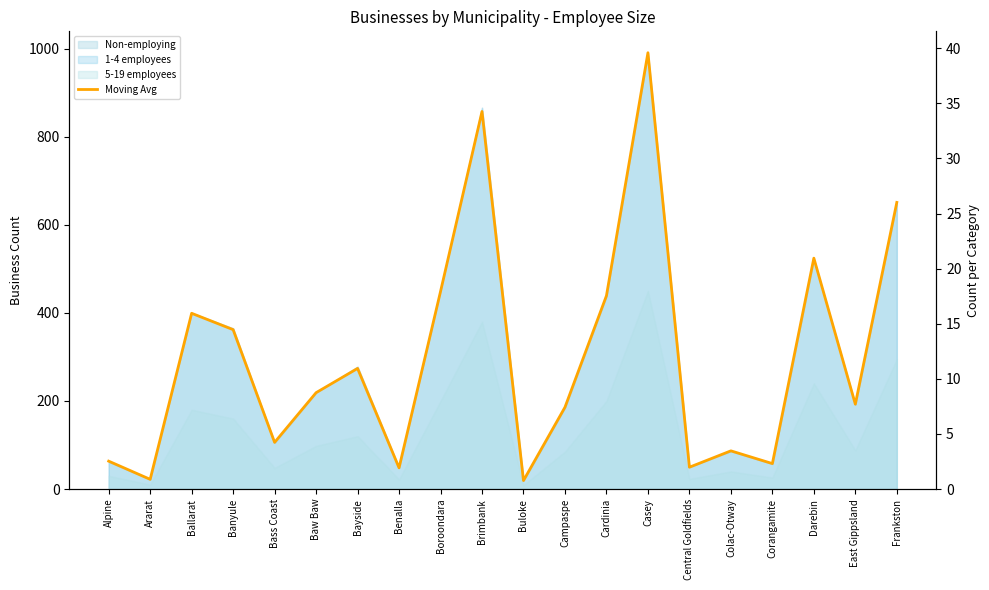

List the labels in order of value, largest first.

Casey, Brimbank, Frankston, Darebin, Boroondara, Cardinia, Ballarat, Banyule, Bayside, Baw Baw, East Gippsland, Campaspe, Bass Coast, Colac-Otway, Alpine, Corangamite, Central Goldfields, Benalla, Ararat, Buloke